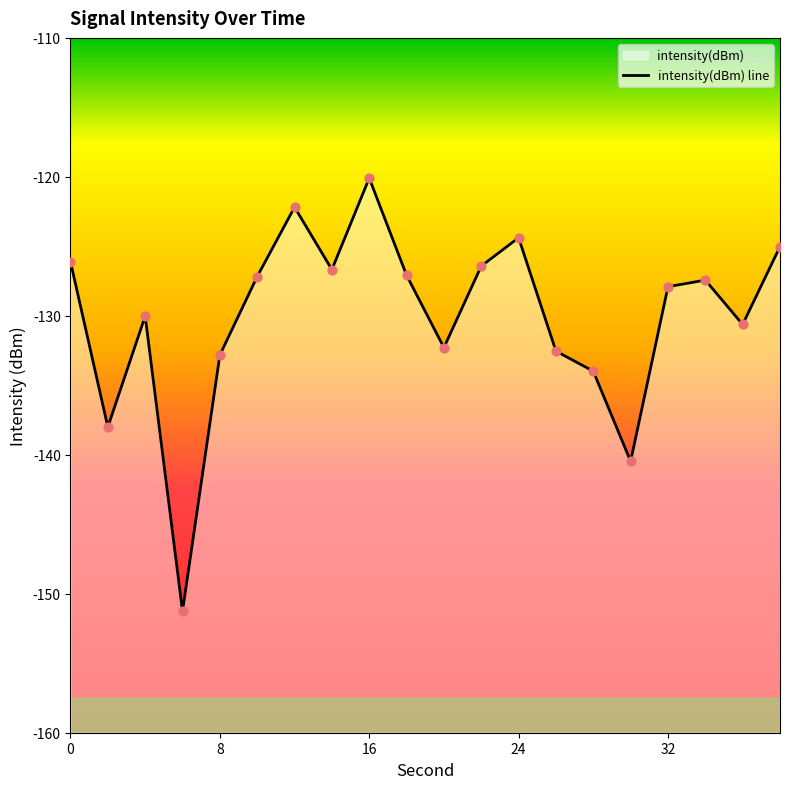

What is the change in value from 10 to 24?

+2.8